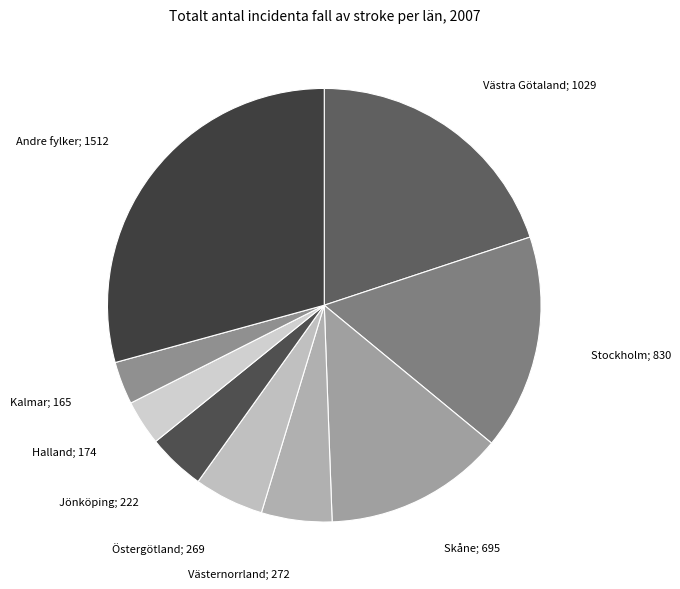

How many segments does this pie chart have?

9